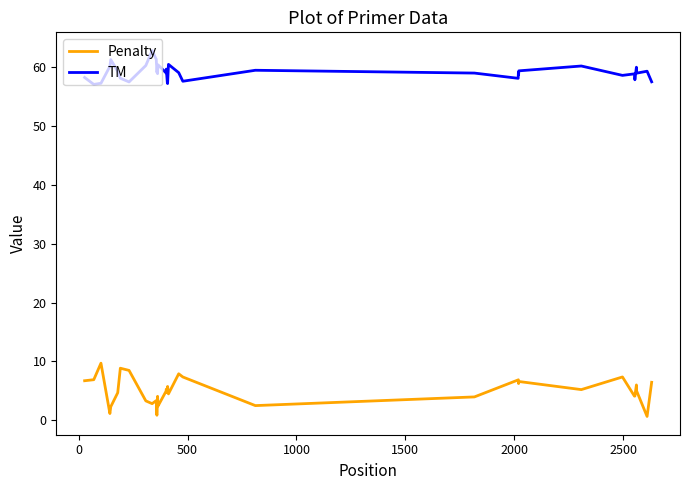

What is the difference between the maximum and minimum values in the Penalty series?

9.0